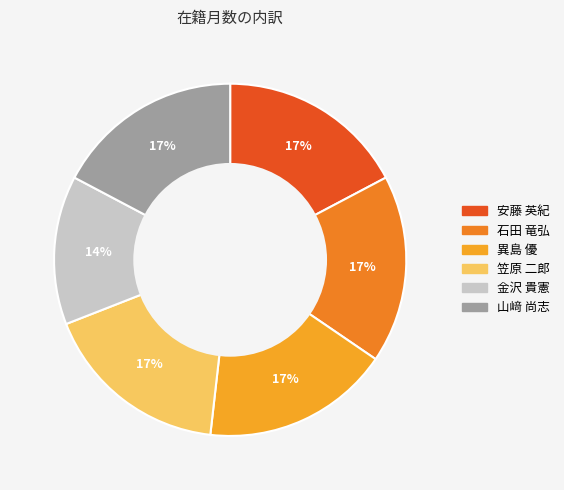

What portion of the pie excludes 石田 竜弘?

82.7%